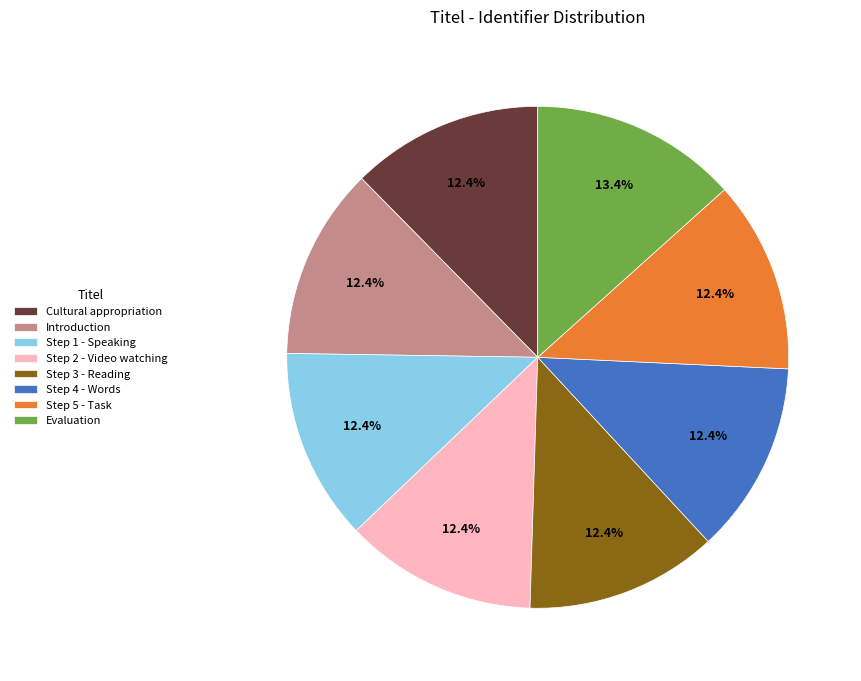

Is there a majority slice in this chart?

No